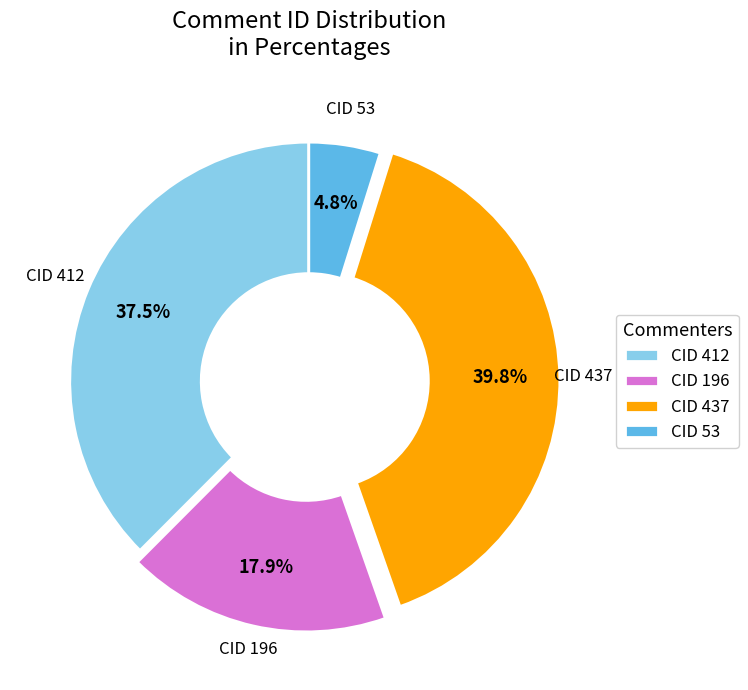

Which category has the biggest portion of the pie?

CID 437